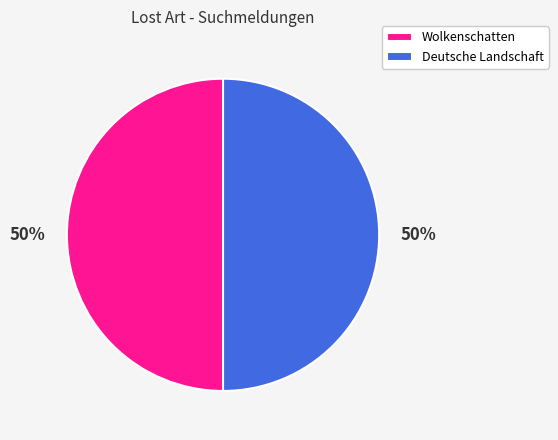

How many slices are in this pie chart?

2